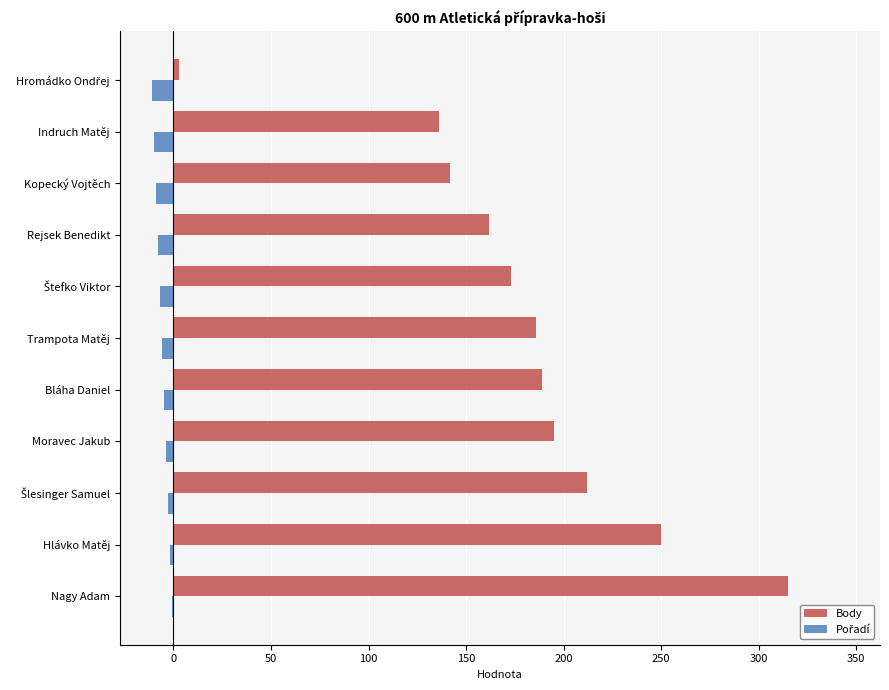

What is the sum of all Body values?

1963